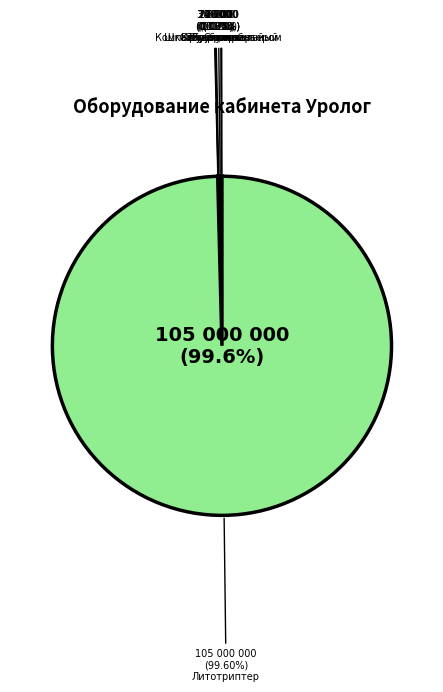

Which slice represents more than half of the pie?

167.*Литотриптер